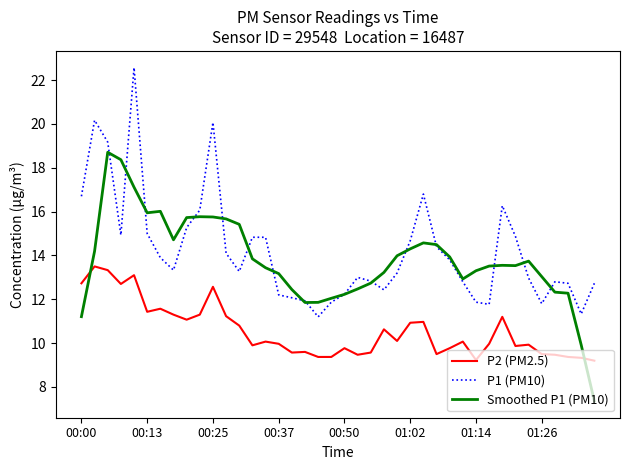

True or false: P2 (PM2.5) and P1 (PM10) cross at least once.

False